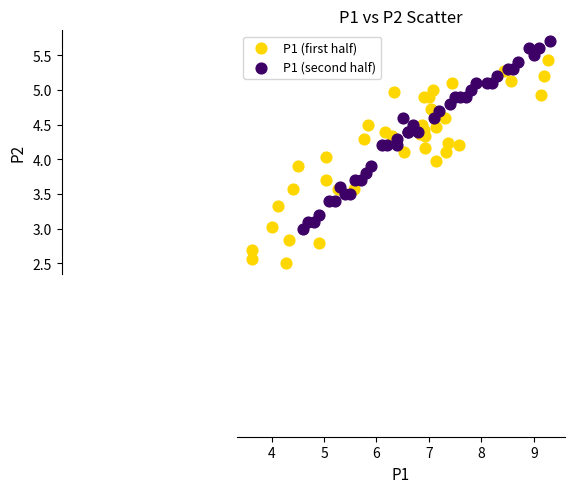

Which series contains the lowest Y value?

P1 (first half)